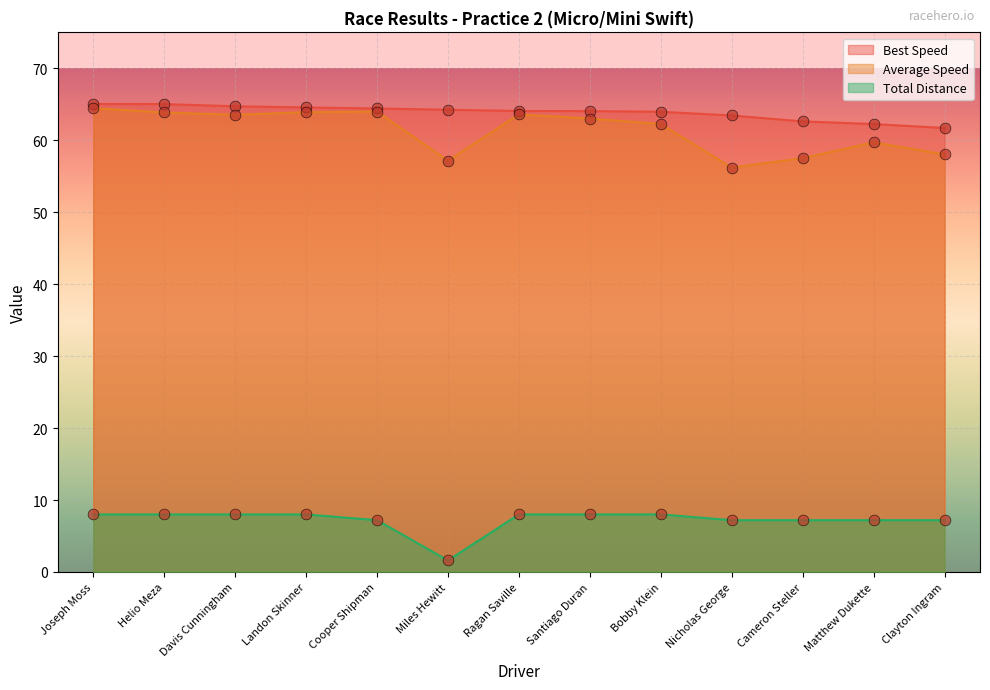

What are all the series names shown in the legend?

Best Speed, Average Speed, Total Distance